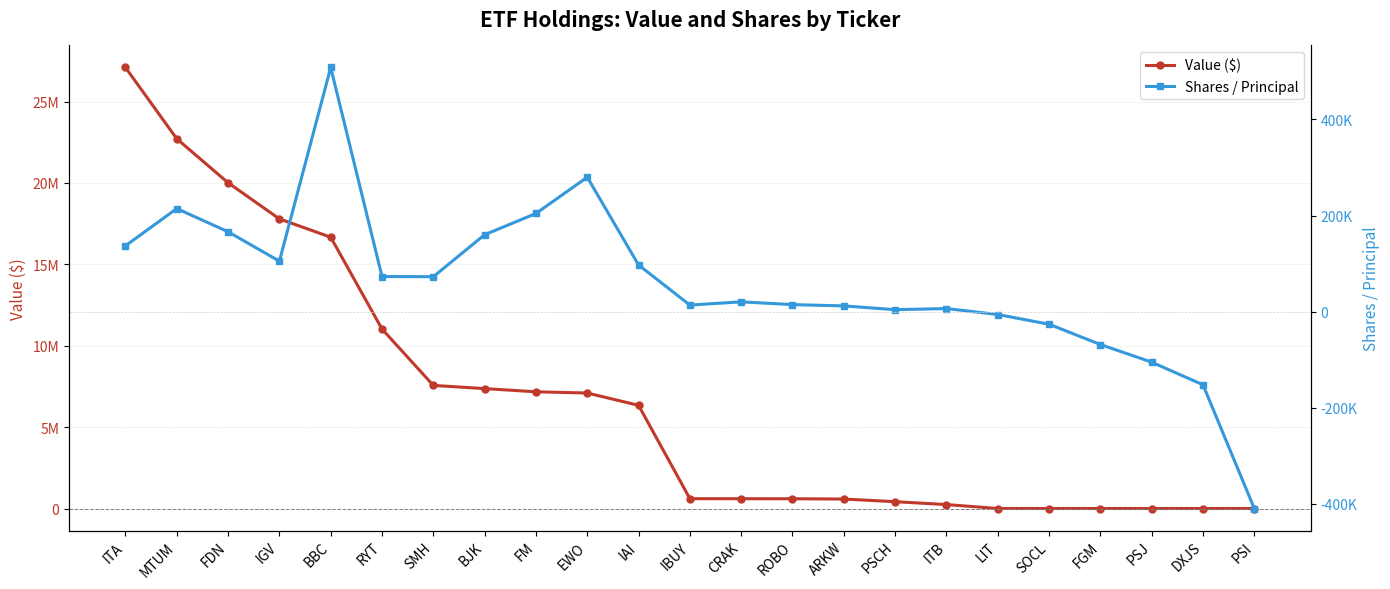

Where does the Shares / Principal series first go above 20110?

ITA